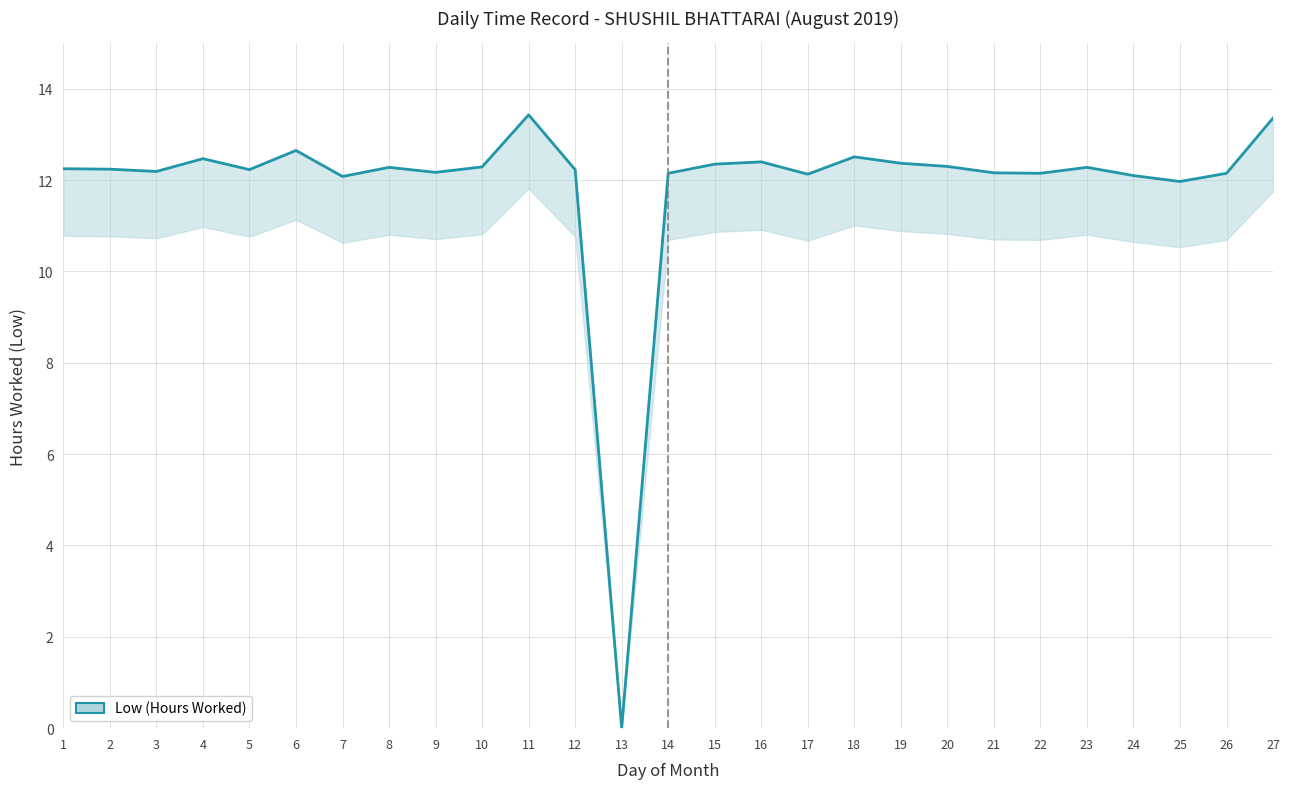

Does the chart have visible grid lines?

Yes